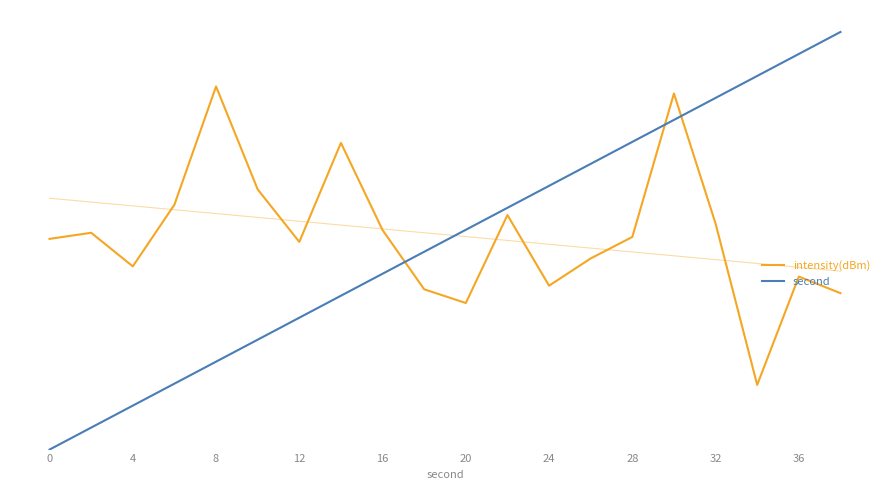

Is it true that intensity(dBm) equals -118.5 at 4?

True